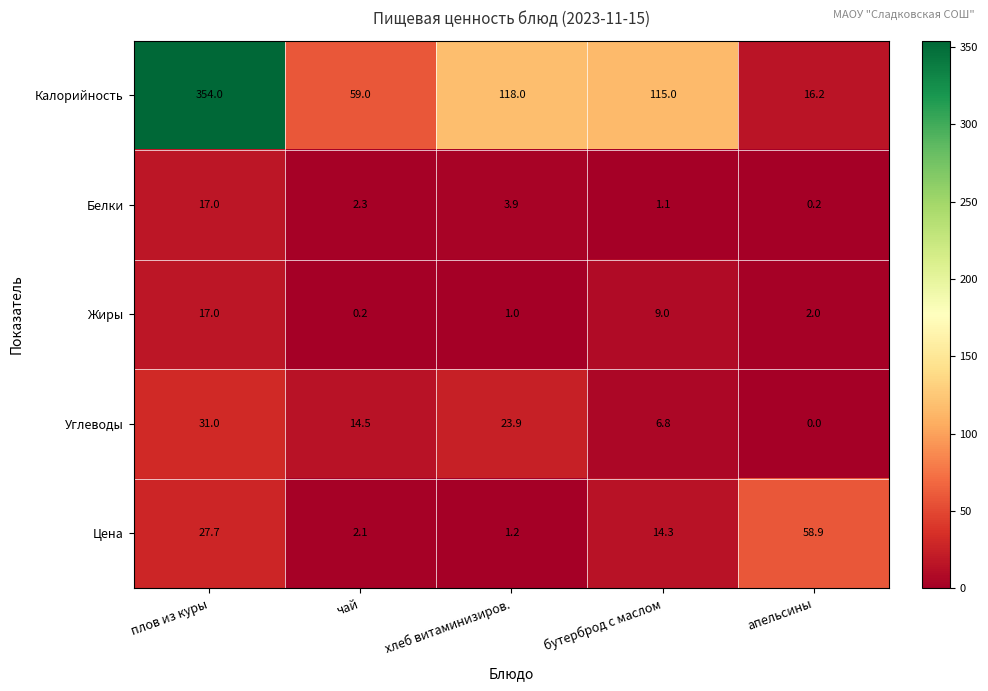

At чай, list the series in order from smallest to largest.

Жиры, Цена, Белки, Углеводы, Калорийность